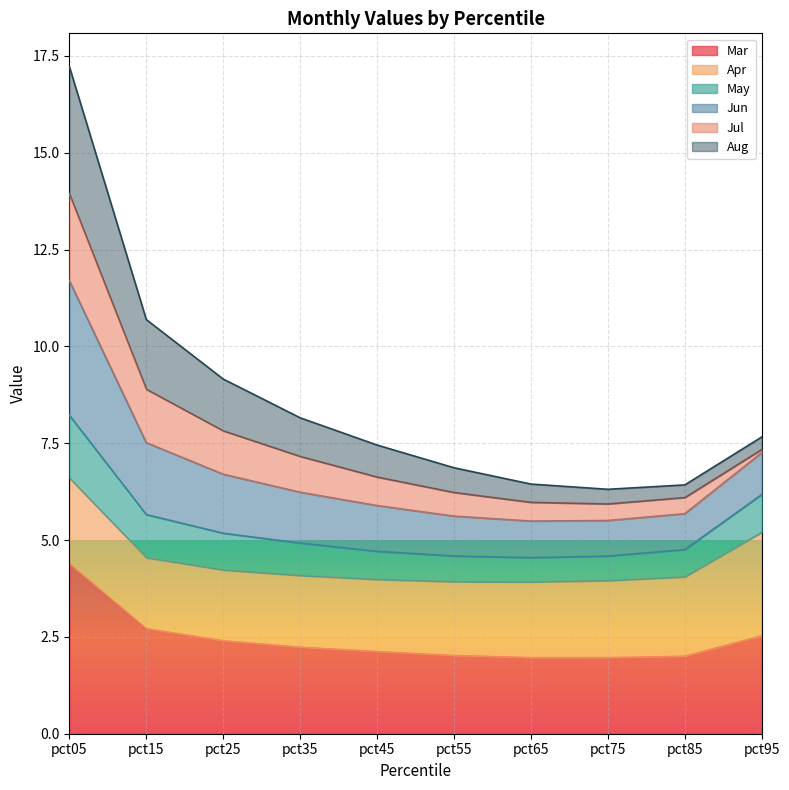

Is it true that Jun equals 8.6 at pct65?

False